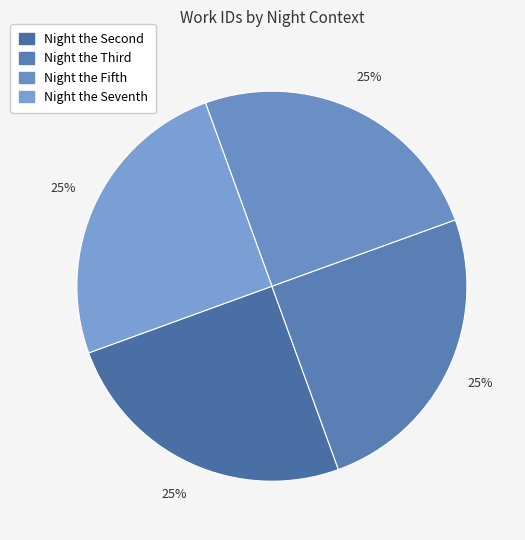

Is it true that Night the Seventh is 14% of the pie?

False